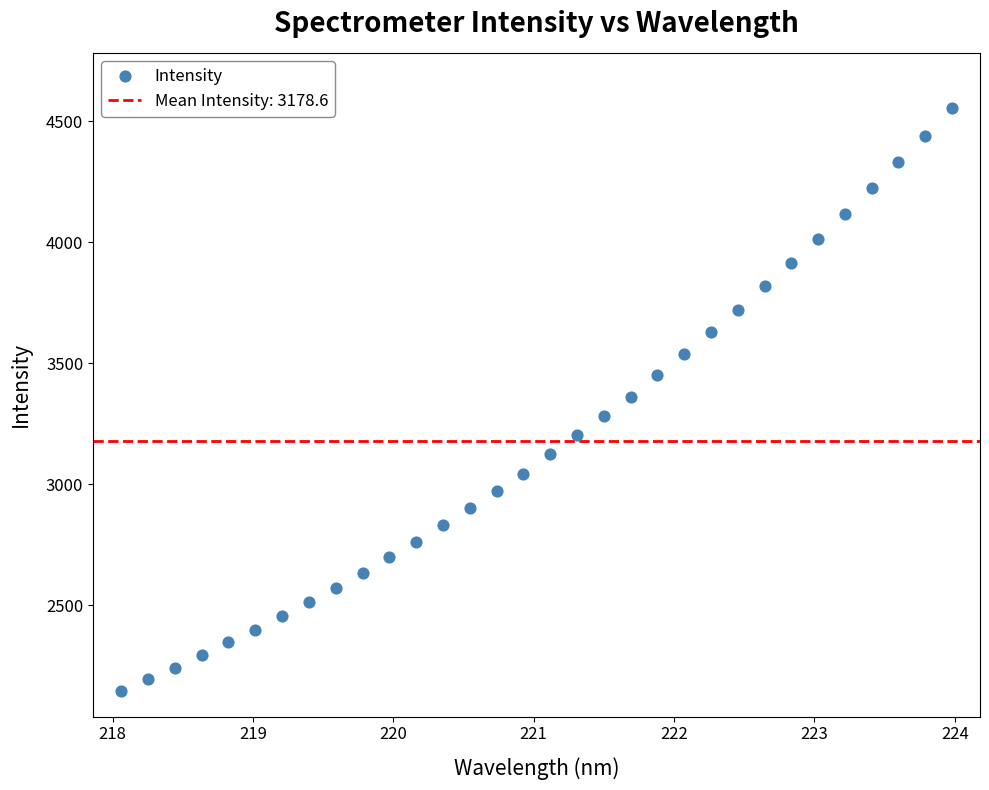

What is the range of X values (max minus min)?

5.9